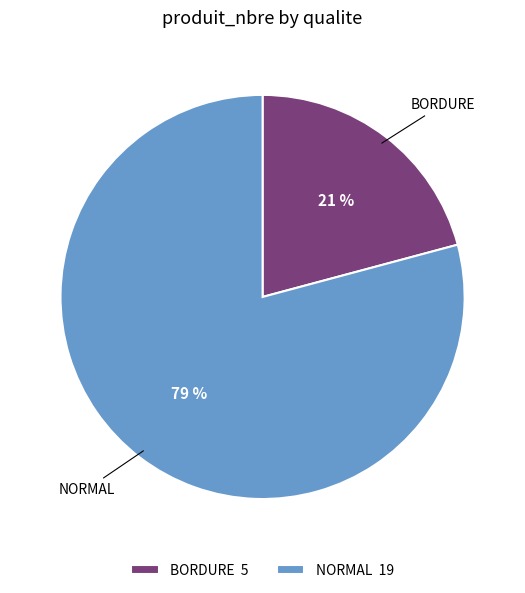

What is the smallest slice in the pie chart?

BORDURE